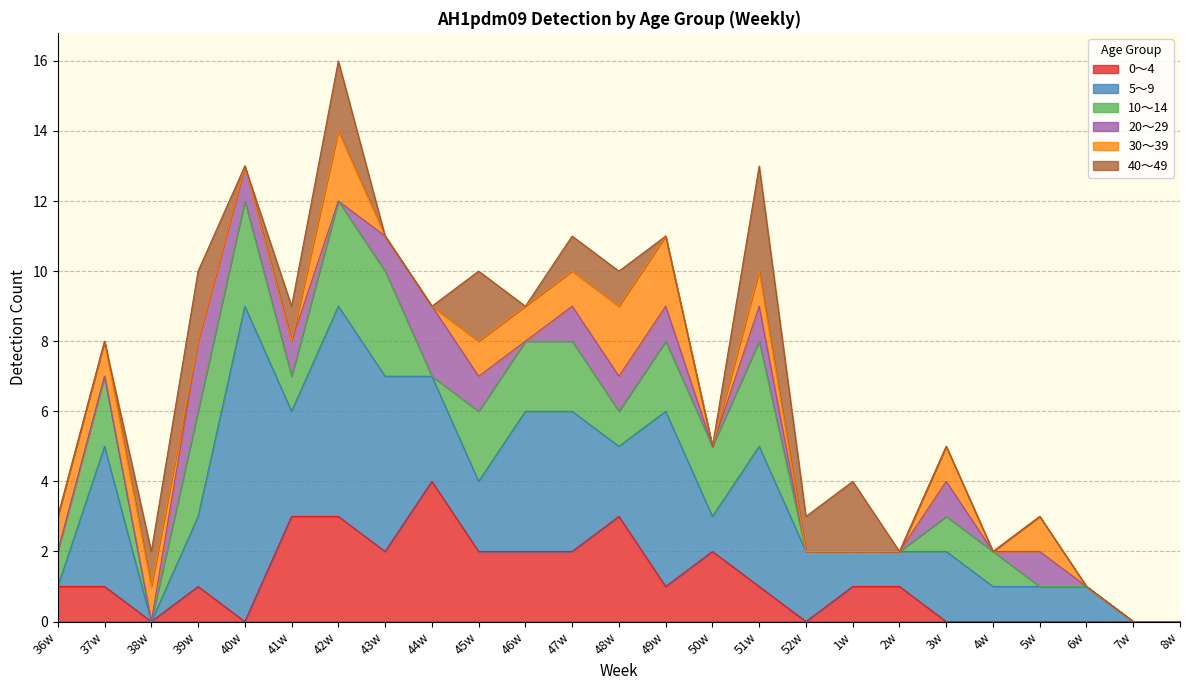

What is the sum of the 20～29 values at 47w and 8w?

1